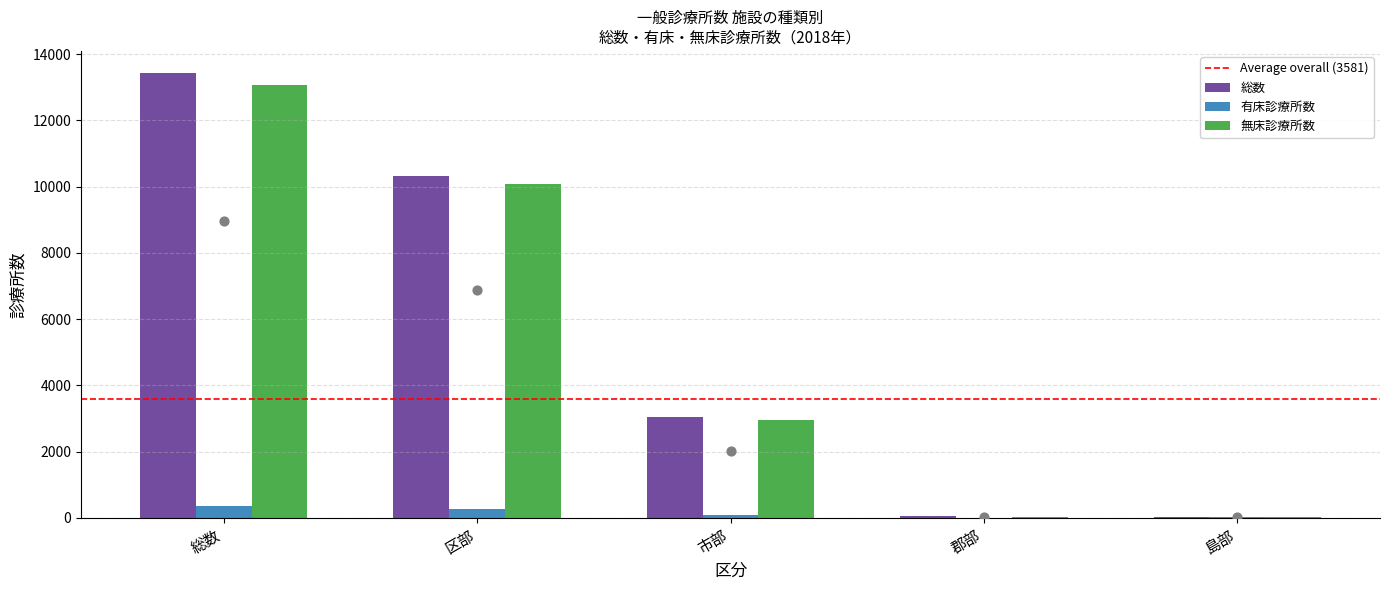

What are all the series names shown in the legend?

総数, 有床診療所数, 無床診療所数